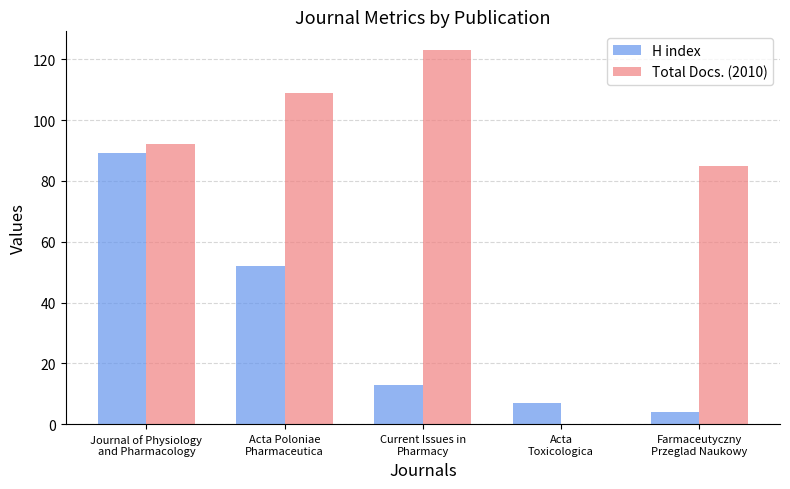

What is the total value across all series at Farmaceutyczny
Przeglad Naukowy?

89